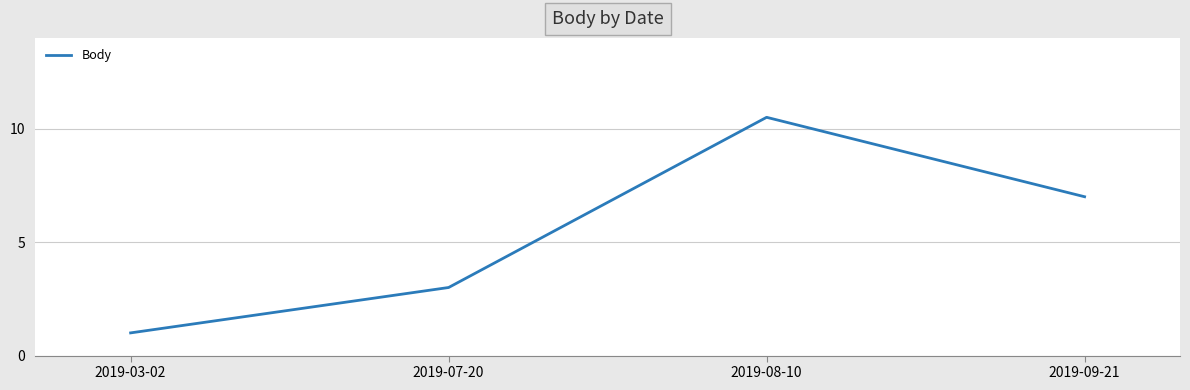

Reading left to right, extract all data points from this chart.

2019-03-02=1.0	2019-07-20=3.0	2019-08-10=10.5	2019-09-21=7.0